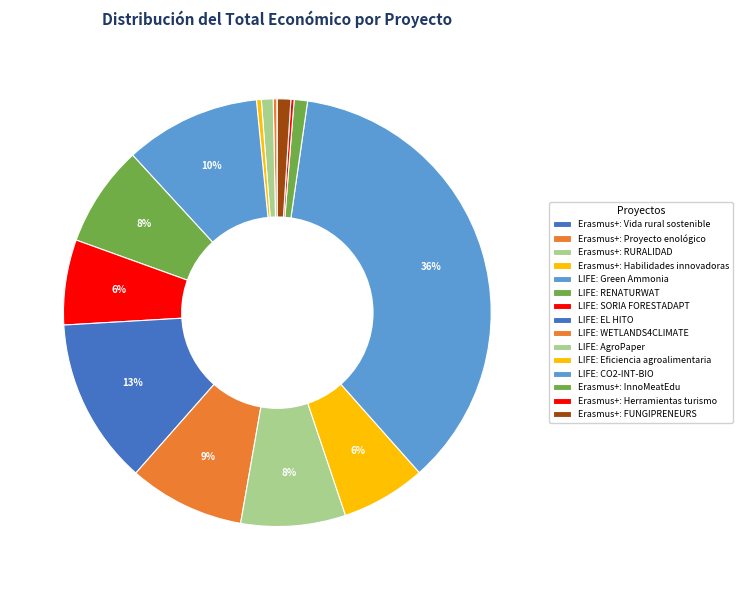

How many segments does this pie chart have?

15